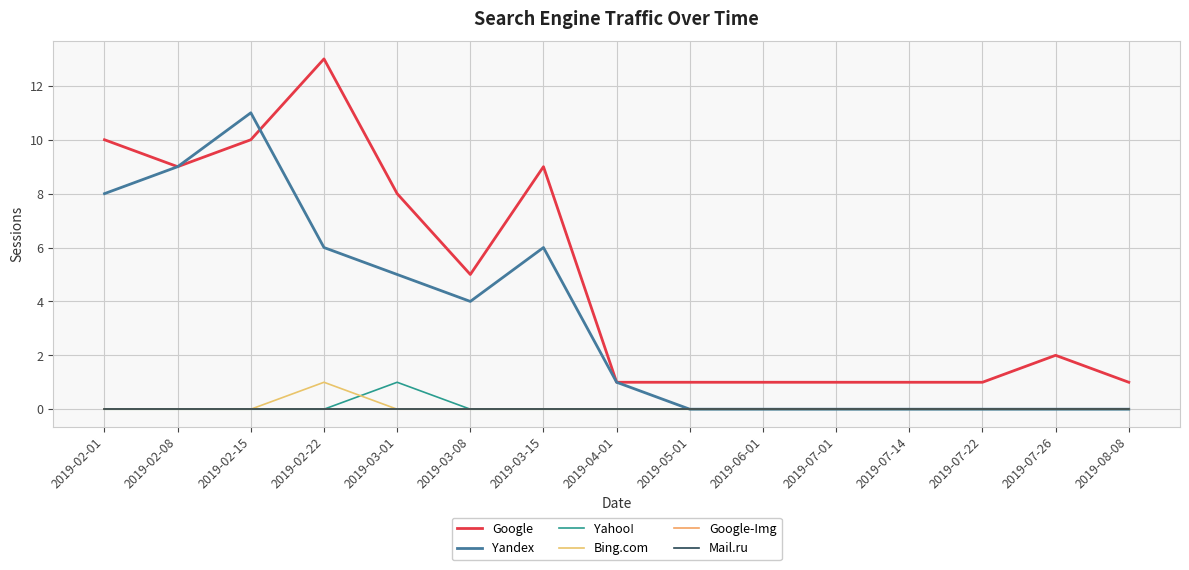

The value of Bing.com at 2019-05-01 is 0. True or false?

True